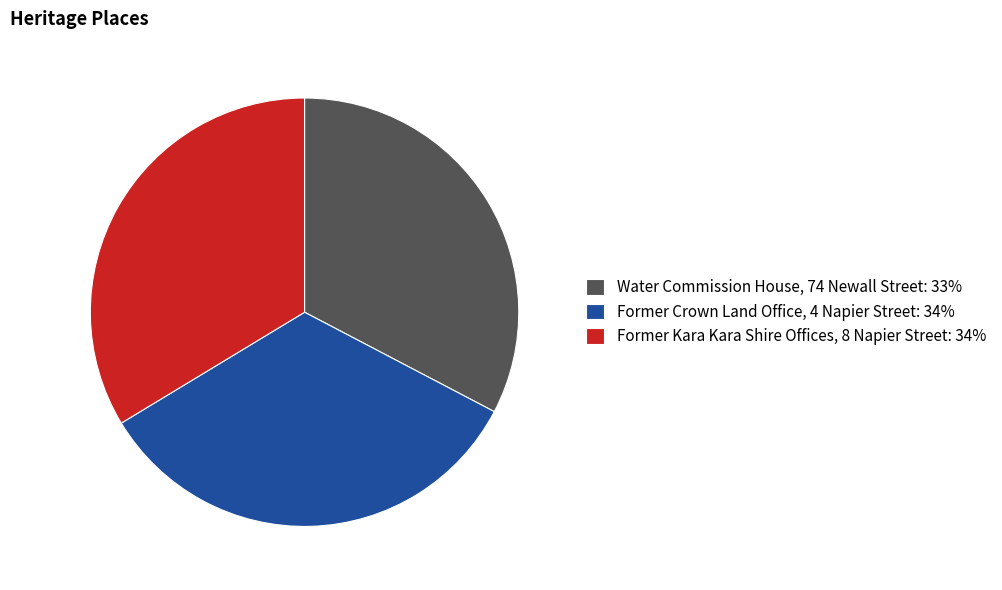

Combined, do Former Kara Kara Shire Offices, 8 Napier Street: 34% and Former Crown Land Office, 4 Napier Street: 34% account for over 50%?

Yes